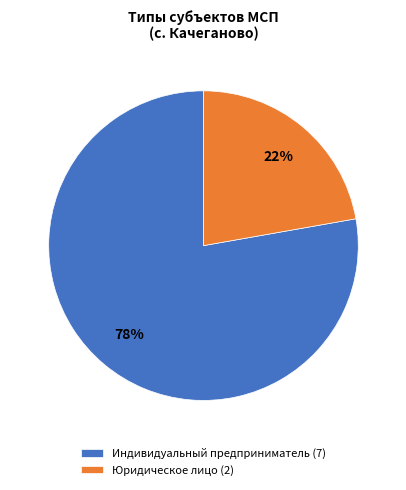

To the nearest percent, what percentage of the pie is Индивидуальный предприниматель?

78%